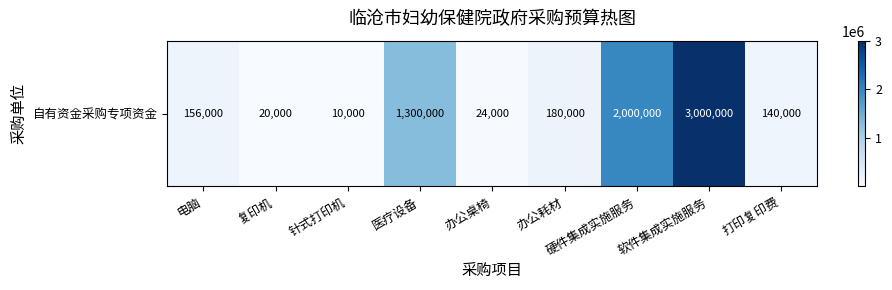

What is the difference between the second highest and minimum values?

1990000